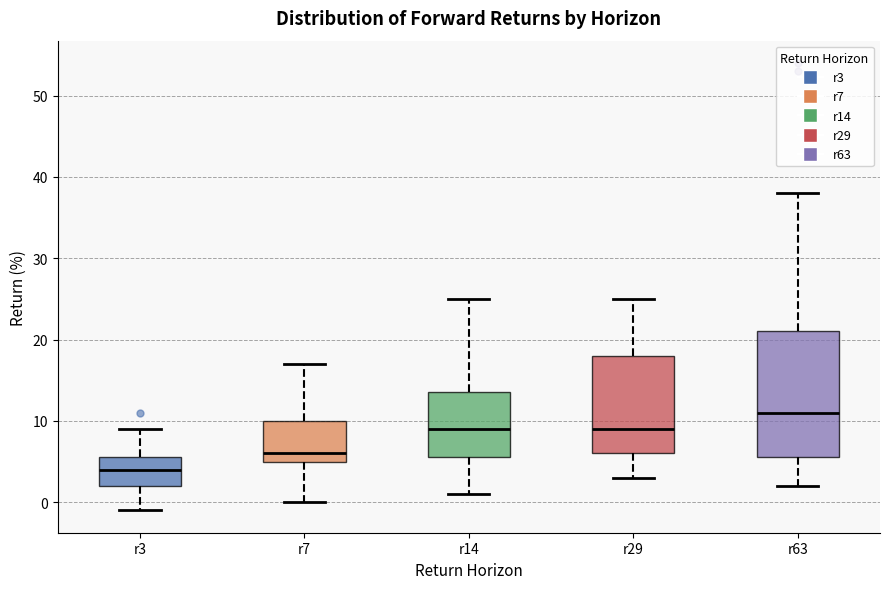

Reading left to right, transcribe this box plot: for each box, give where its median line is, the range the box spans, and where its two whiskers end, as read against the y-axis. The values are not printed on the chart, so give them approximately, as read against the axis.

r3: median 4, box 2 to 6, whiskers -1 to 9
r7: median 6, box 5 to 10, whiskers 0 to 17
r14: median 9, box 6 to 14, whiskers 1 to 25
r29: median 9, box 6 to 18, whiskers 3 to 25
r63: median 11, box 6 to 21, whiskers 2 to 38